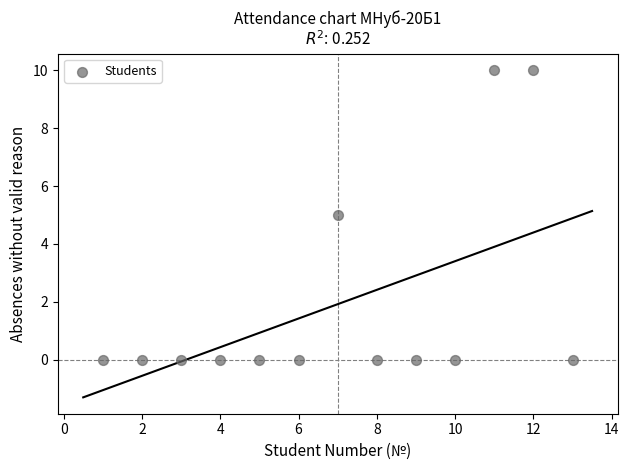

What is the range of Y values (max minus min)?

10